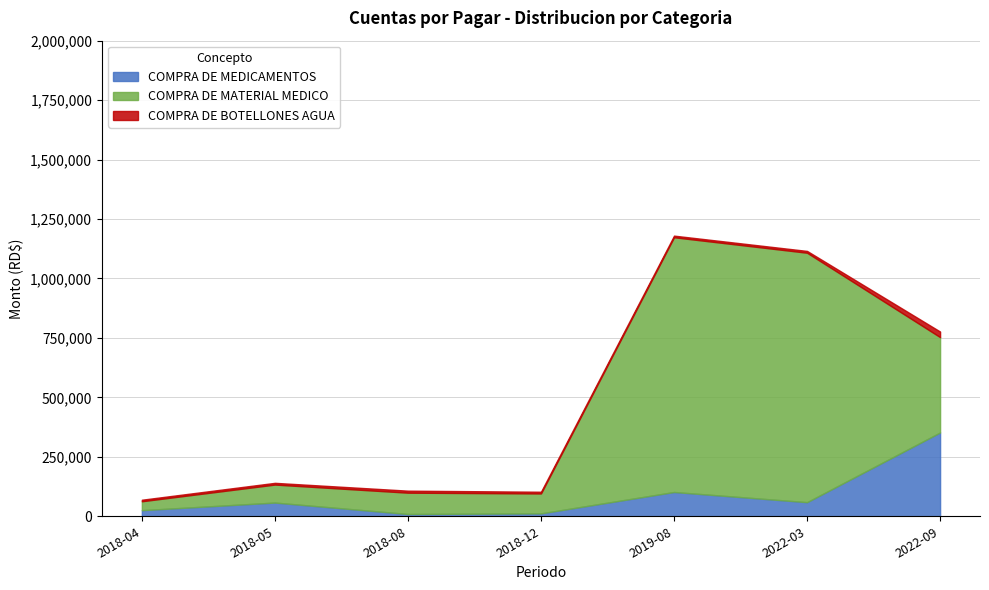

Which series has the largest range (max minus min)?

COMPRA DE MATERIAL MEDICO